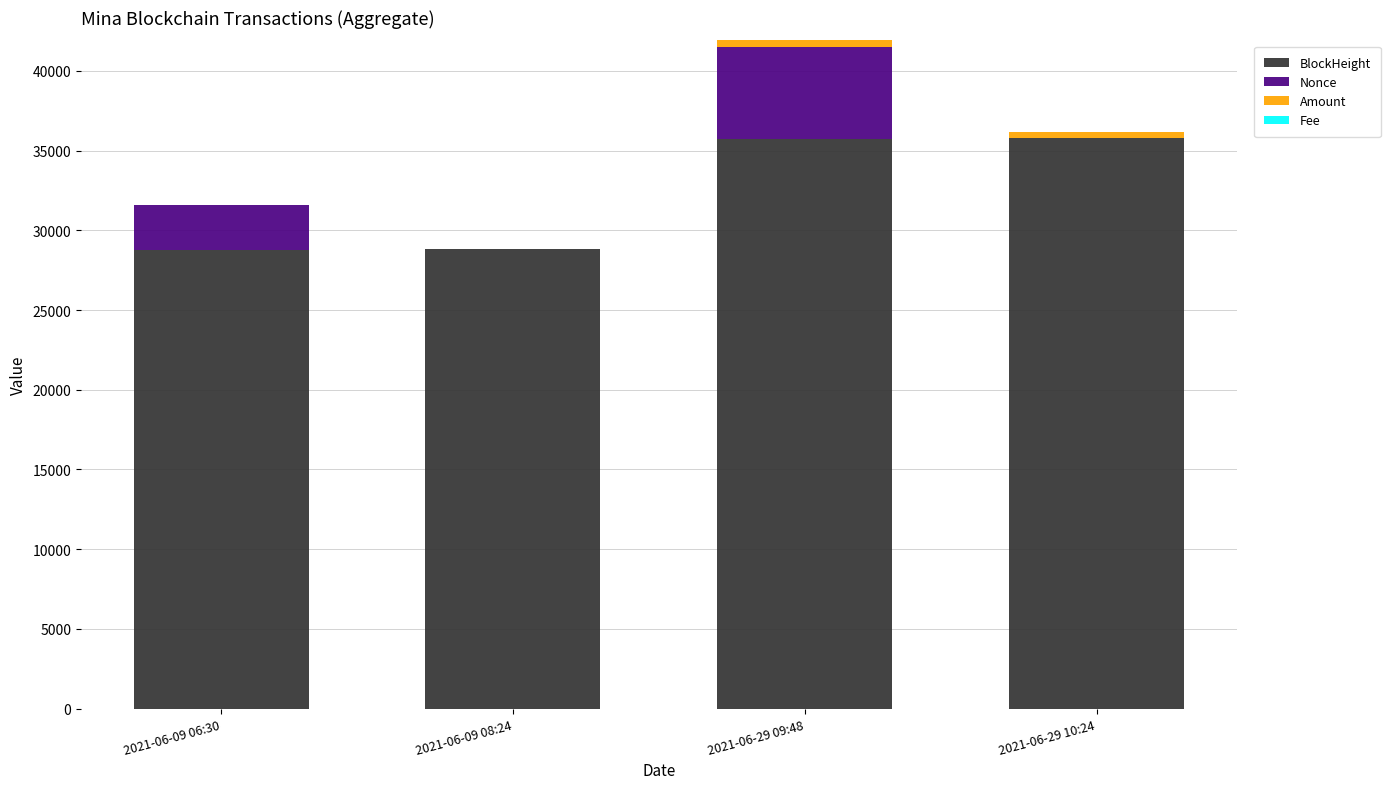

What is the sum of all BlockHeight values?

129081.0